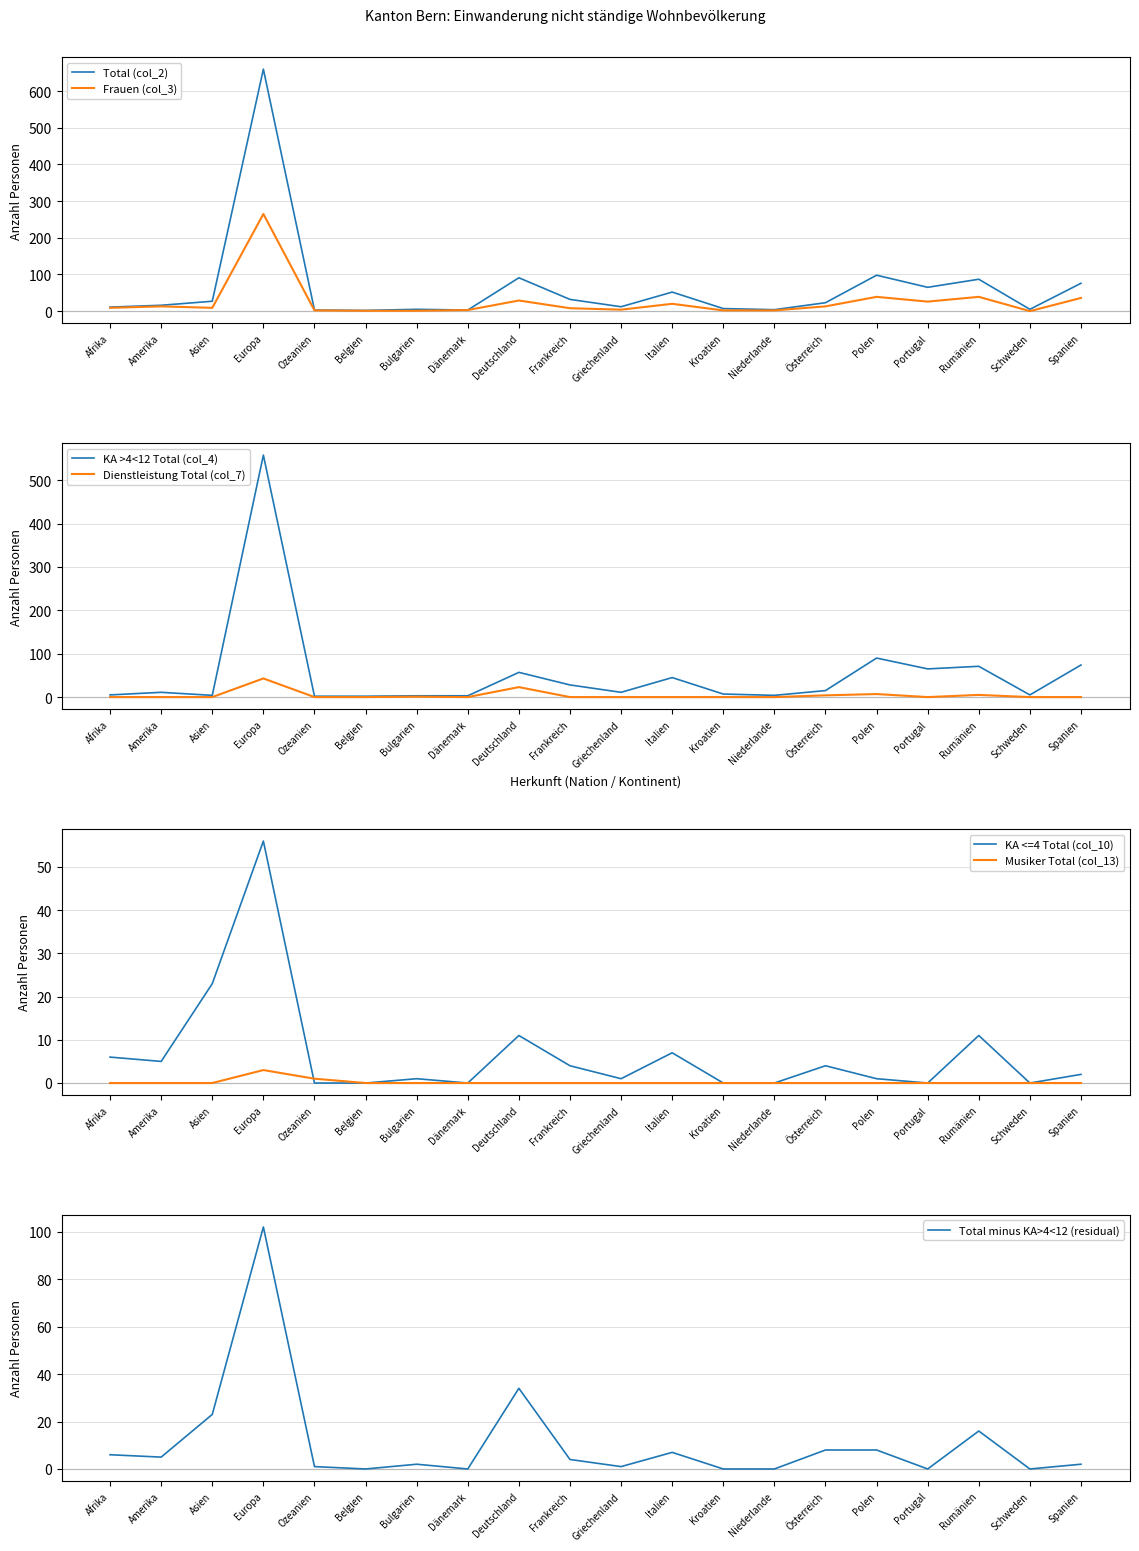

Where is the first local maximum for Total (col_2)?

Europa